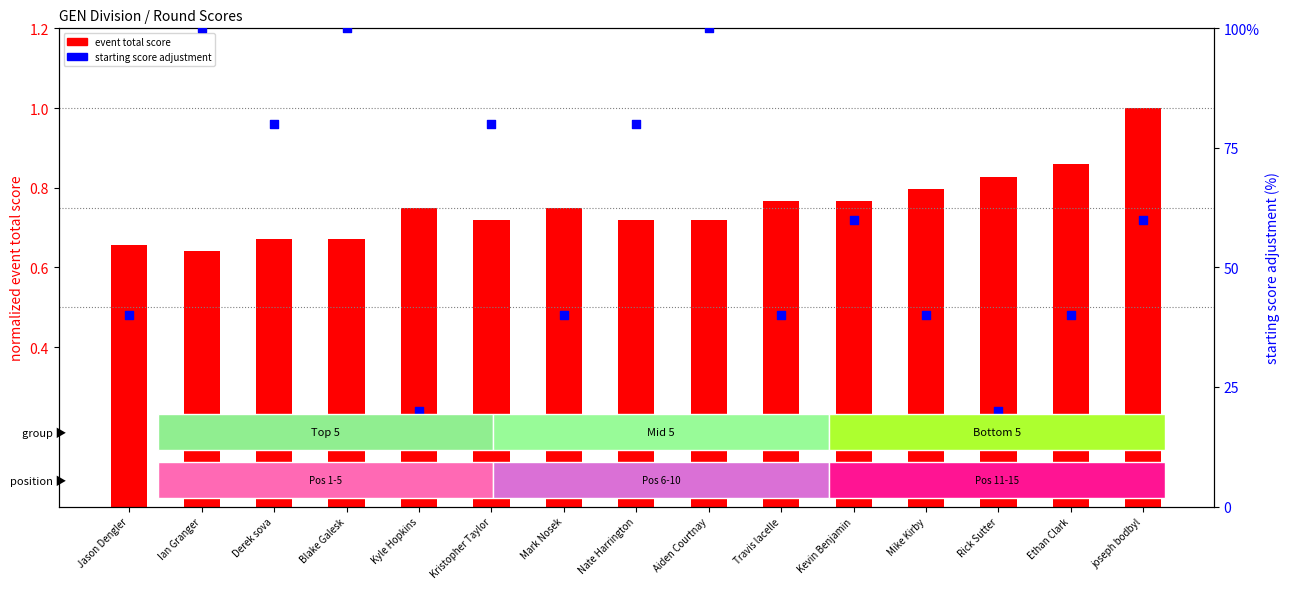

What is the total value across all series at Nate Harrington?

80.7